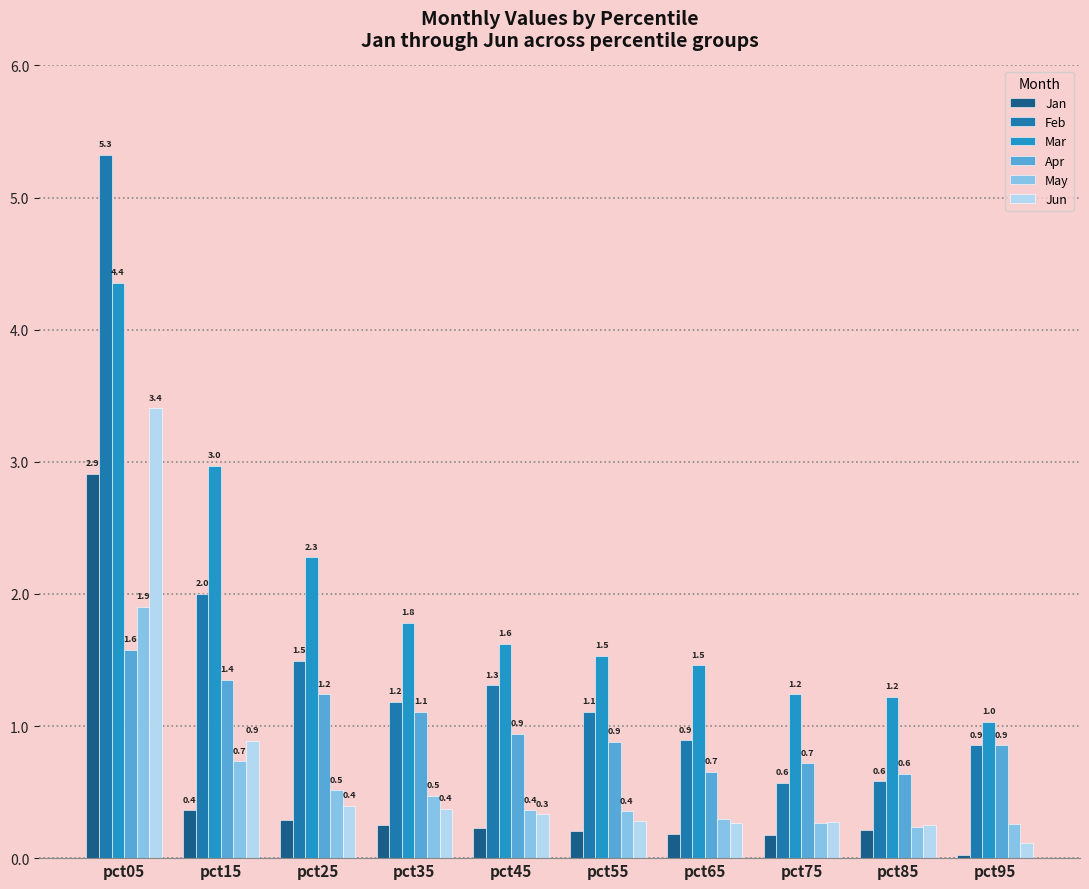

How many series are shown in this chart?

6